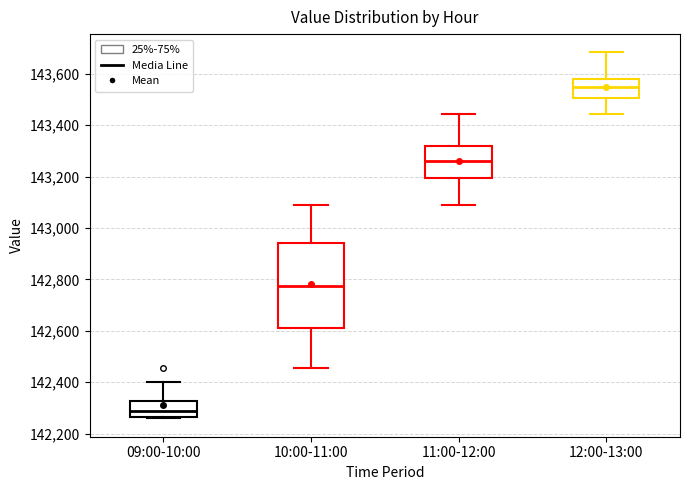

Reading left to right, transcribe this box plot: for each box, give where its median line is, the range the box spans, and where its two whiskers end, as read against the y-axis. The values are not printed on the chart, so give them approximately, as read against the axis.

09:00-10:00: median 142280, box 142260 to 142320, whiskers 142260 (just below the box's lower edge) to 142400
10:00-11:00: median 142780, box 142620 to 142940, whiskers 142460 to 143100
11:00-12:00: median 143260, box 143200 to 143320, whiskers 143100 to 143440
12:00-13:00: median 143540, box 143500 to 143580, whiskers 143440 to 143680